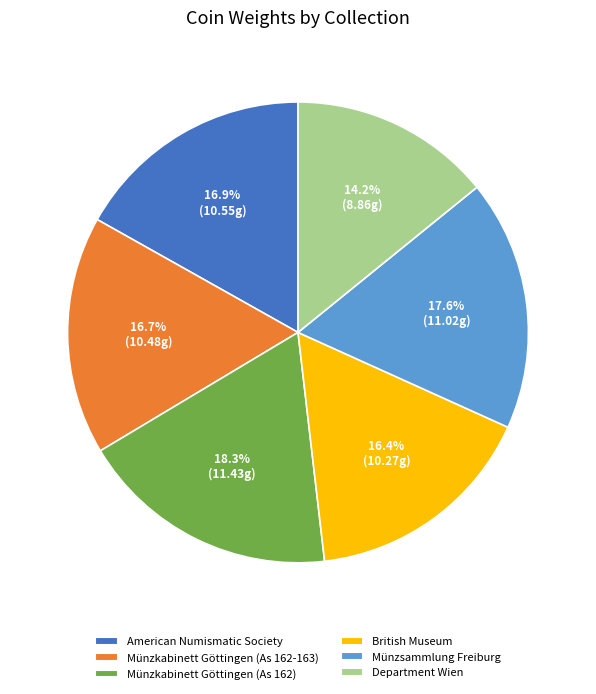

To the nearest percent, what is the difference between the Department Wien and American Numismatic Society slice percentages?

3%